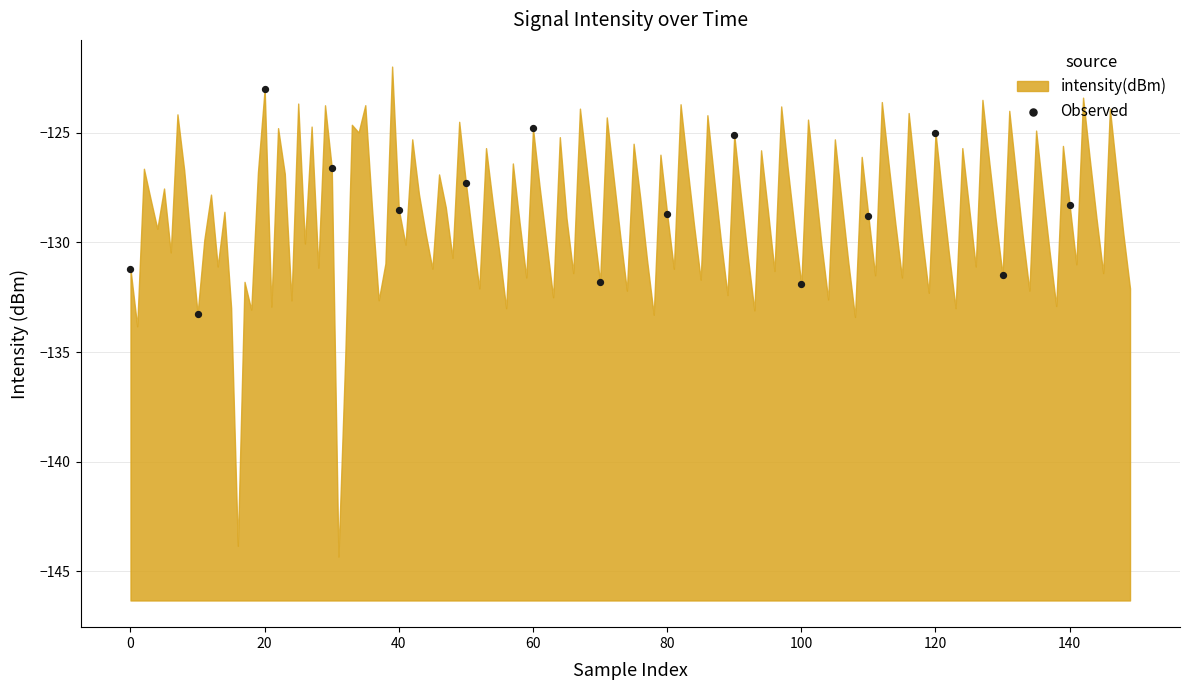

What is the range of Y values (max minus min)?

10.3